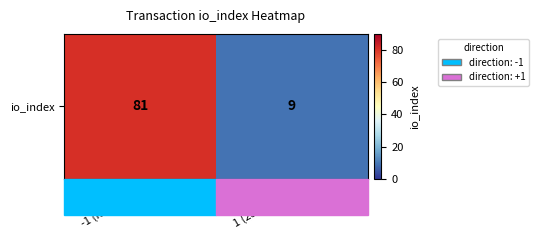

Is it true that the value at -1 (fa9778...) is 81?

True